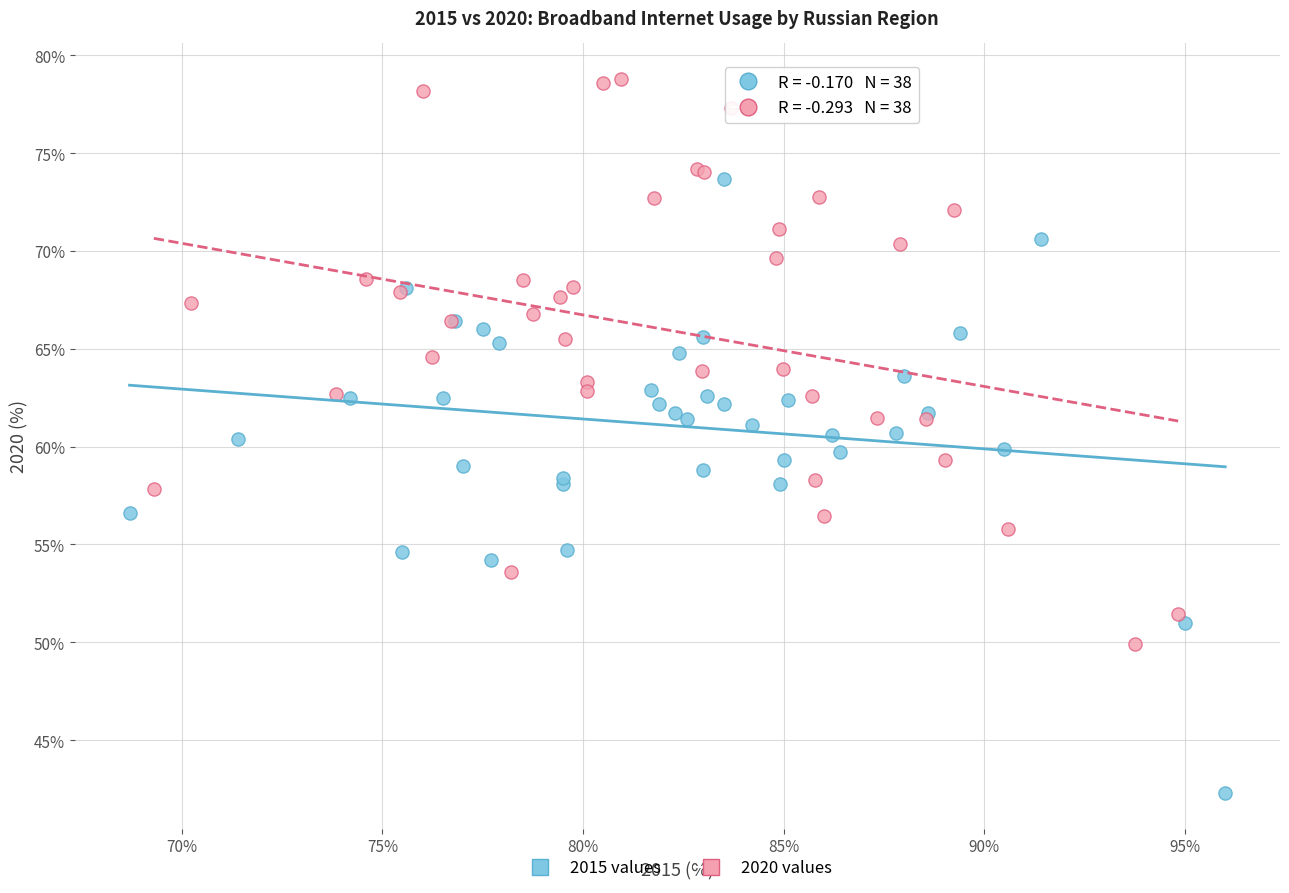

Which series contains the highest Y value?

2020 values